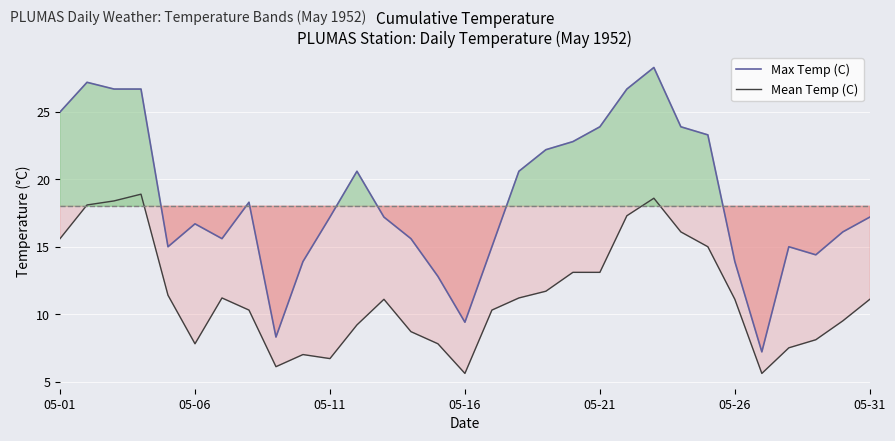

What is the spread (max minus min) of values at 05-31?

6.1